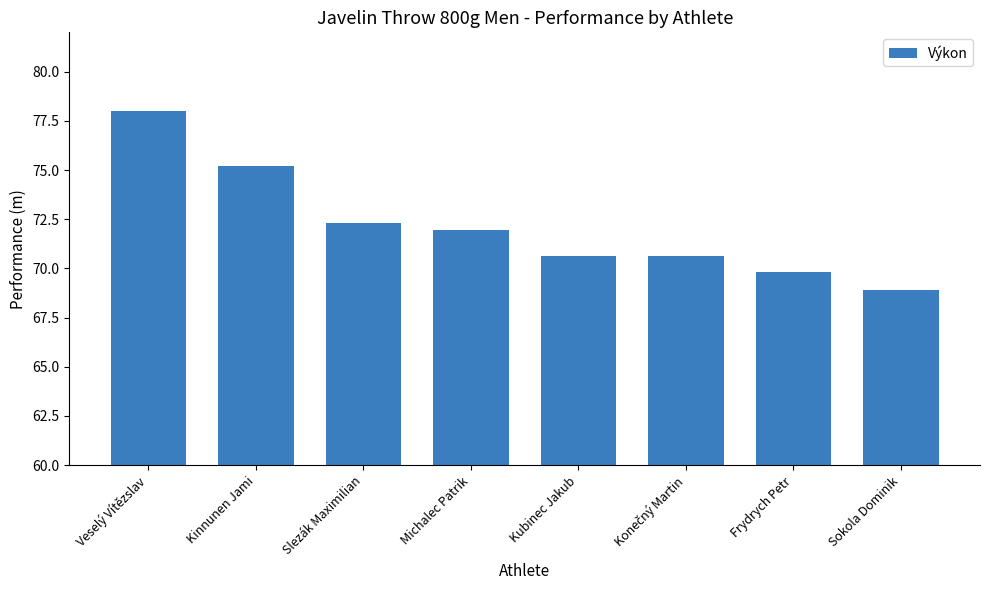

What is the approximate value at Veselý Vítězslav?

78.0